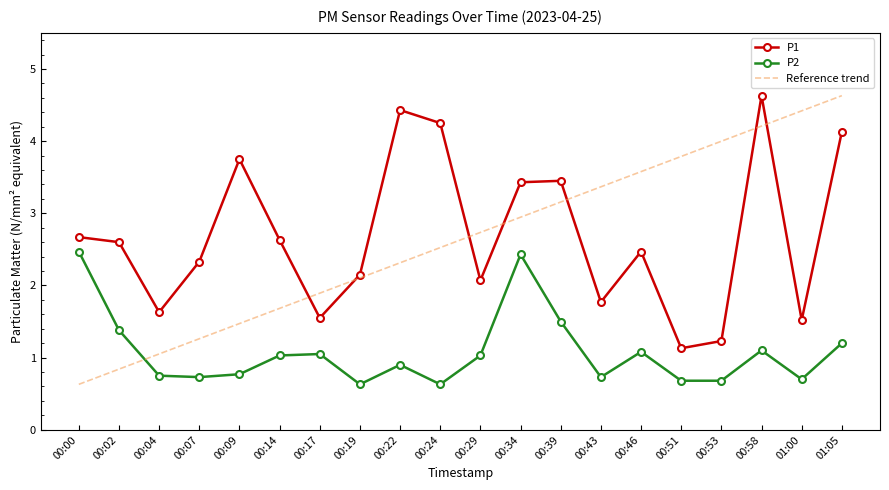

What is the difference between the maximum and minimum values in the P2 series?

1.8